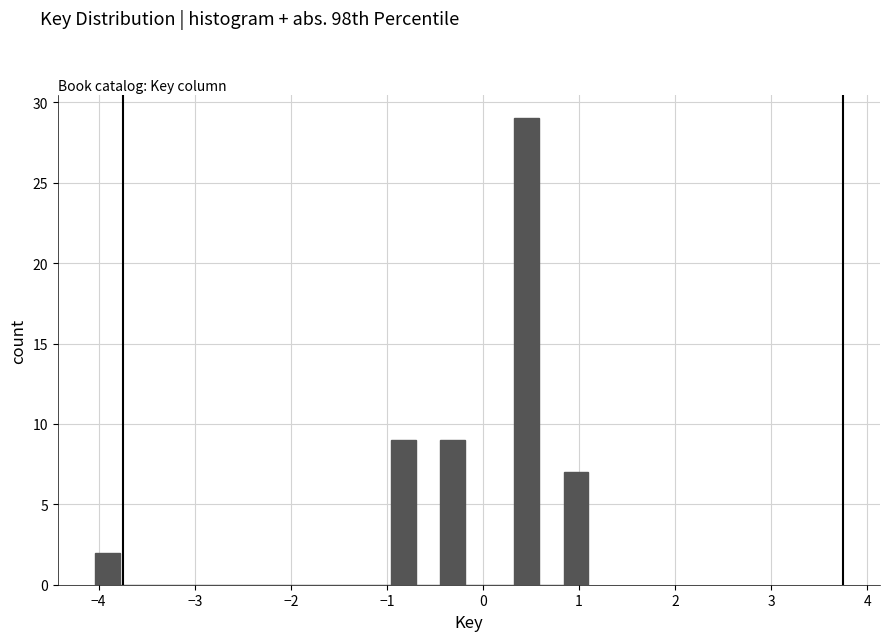

Read against the x-axis, roughly where is the centre of the tallest bar?

0.5